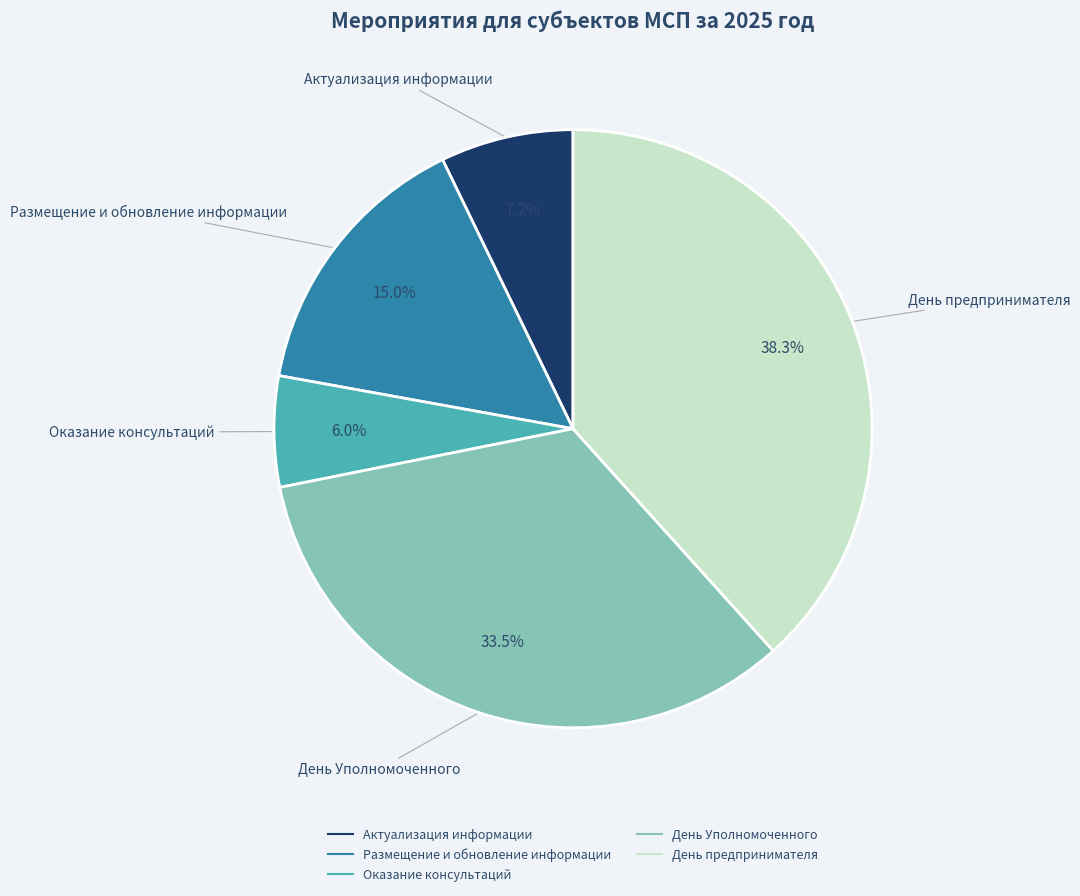

Between Оказание консультаций and День Уполномоченного, which is larger?

День Уполномоченного